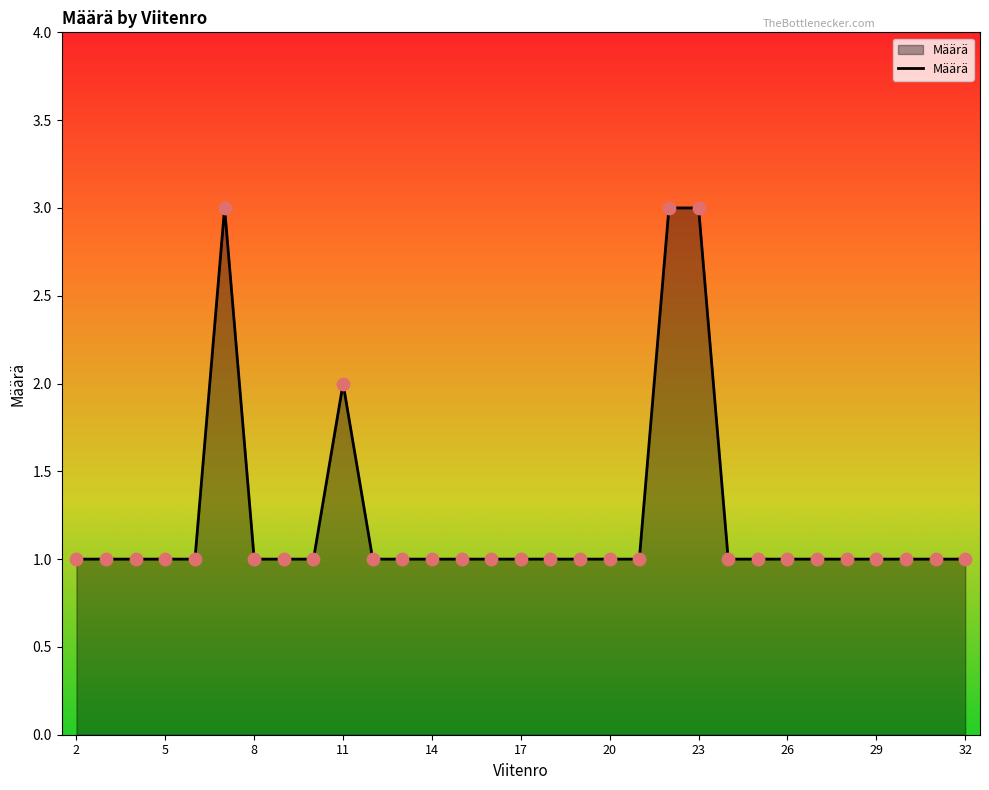

What is the maximum value shown in the chart?

3